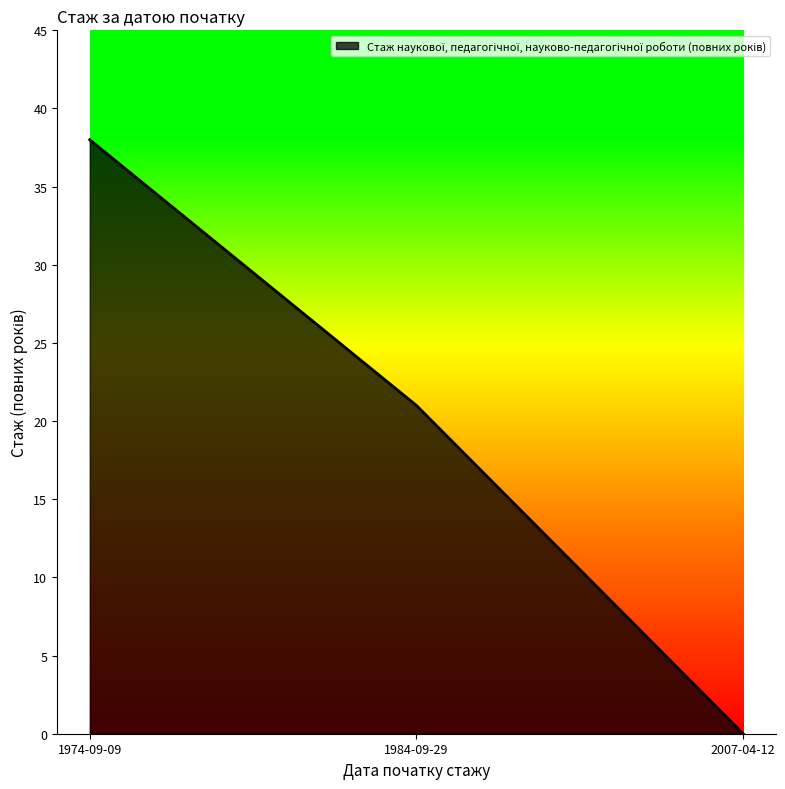

Reading left to right, what are all the values shown in this chart?

38	21	0